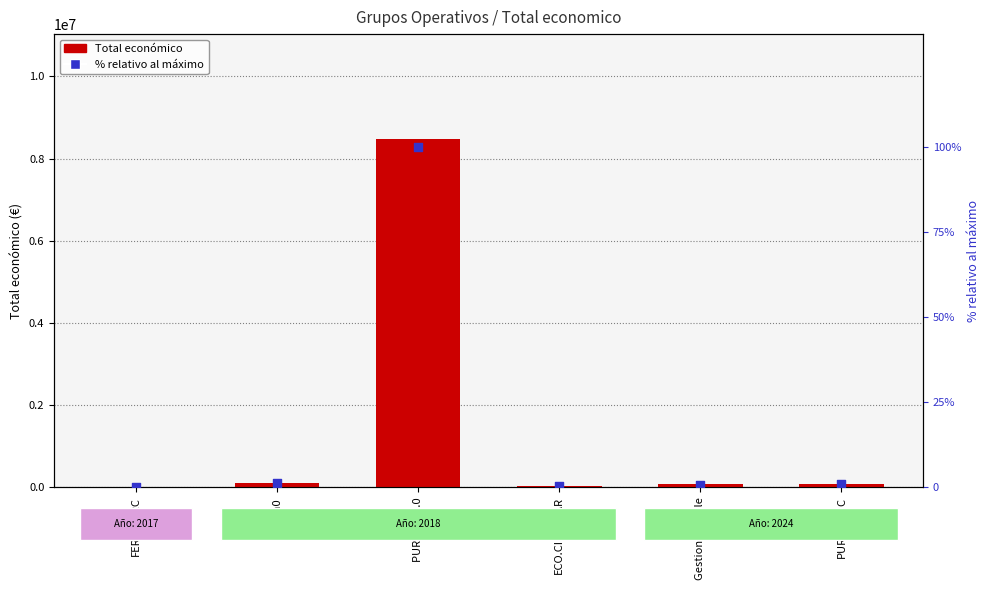

At which category is the sum across all series the highest?

PURINES 4.0